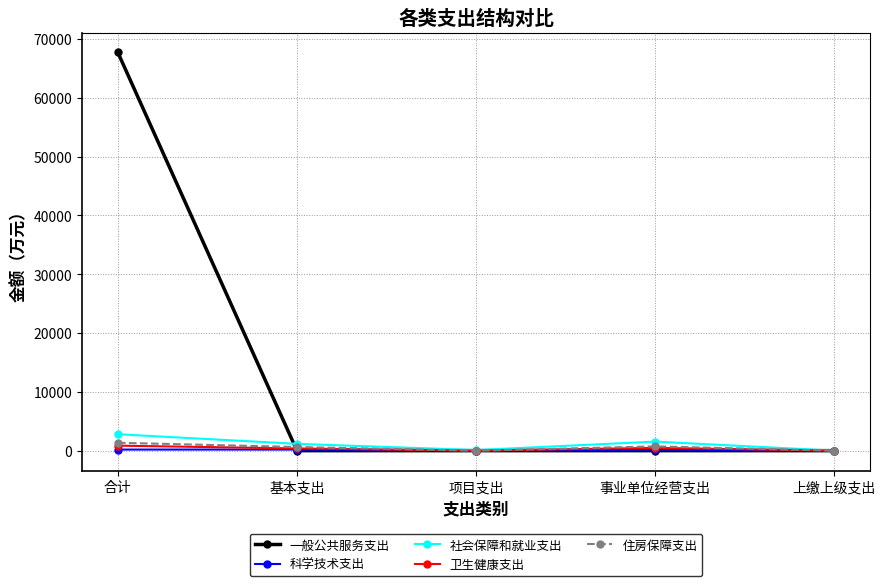

What is the value of the 卫生健康支出 point at the 1st from the left?

848.5